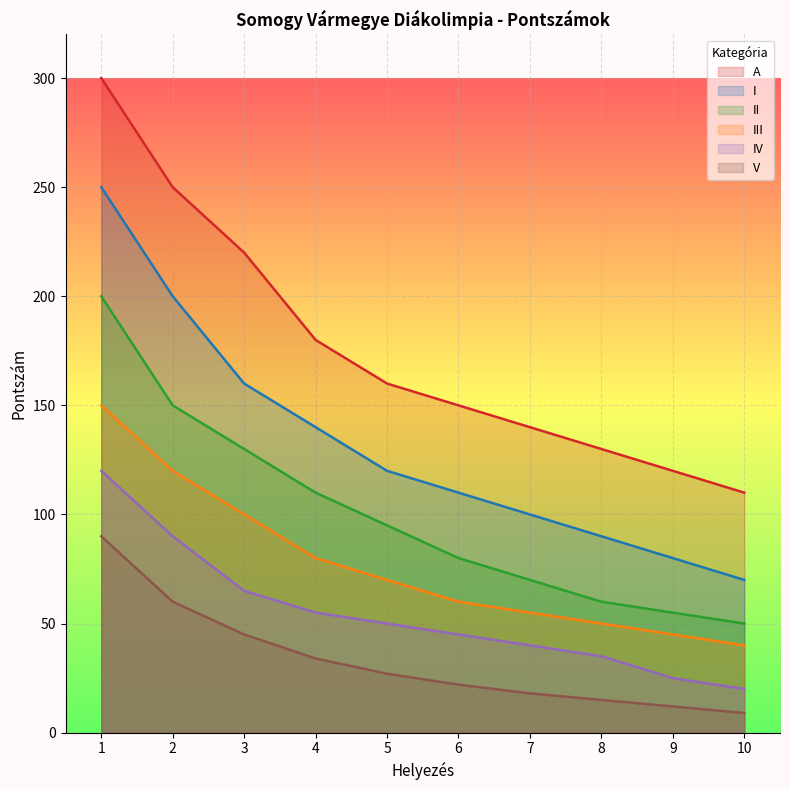

What is the value of the A point at the 9th from the left?

120